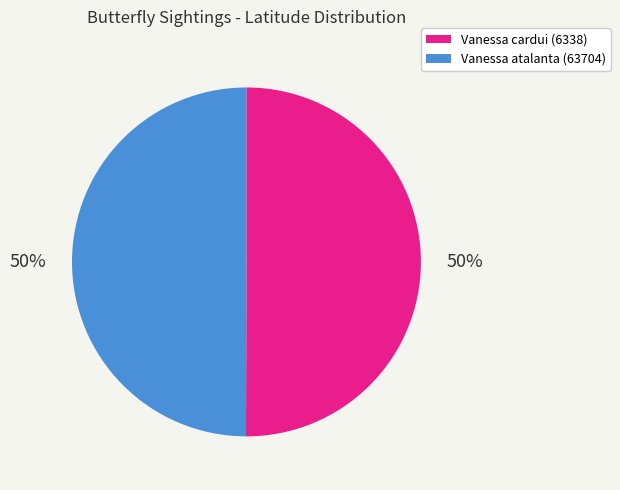

True or false: Vanessa cardui (6338) accounts for 50% of the total.

True